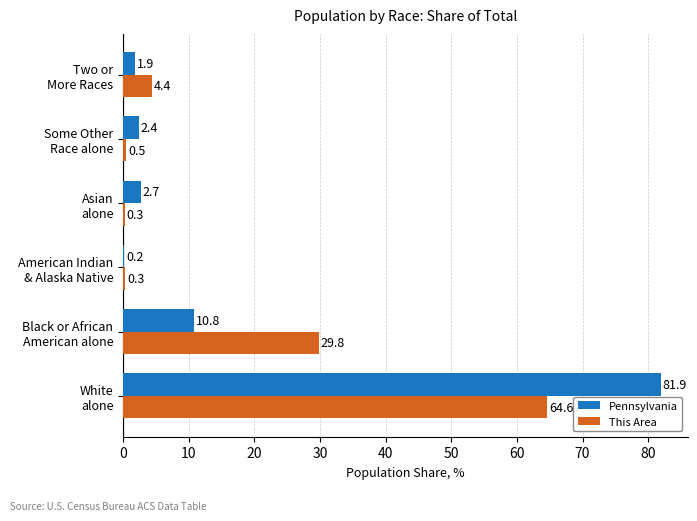

What is the maximum value shown in the chart?

81.9